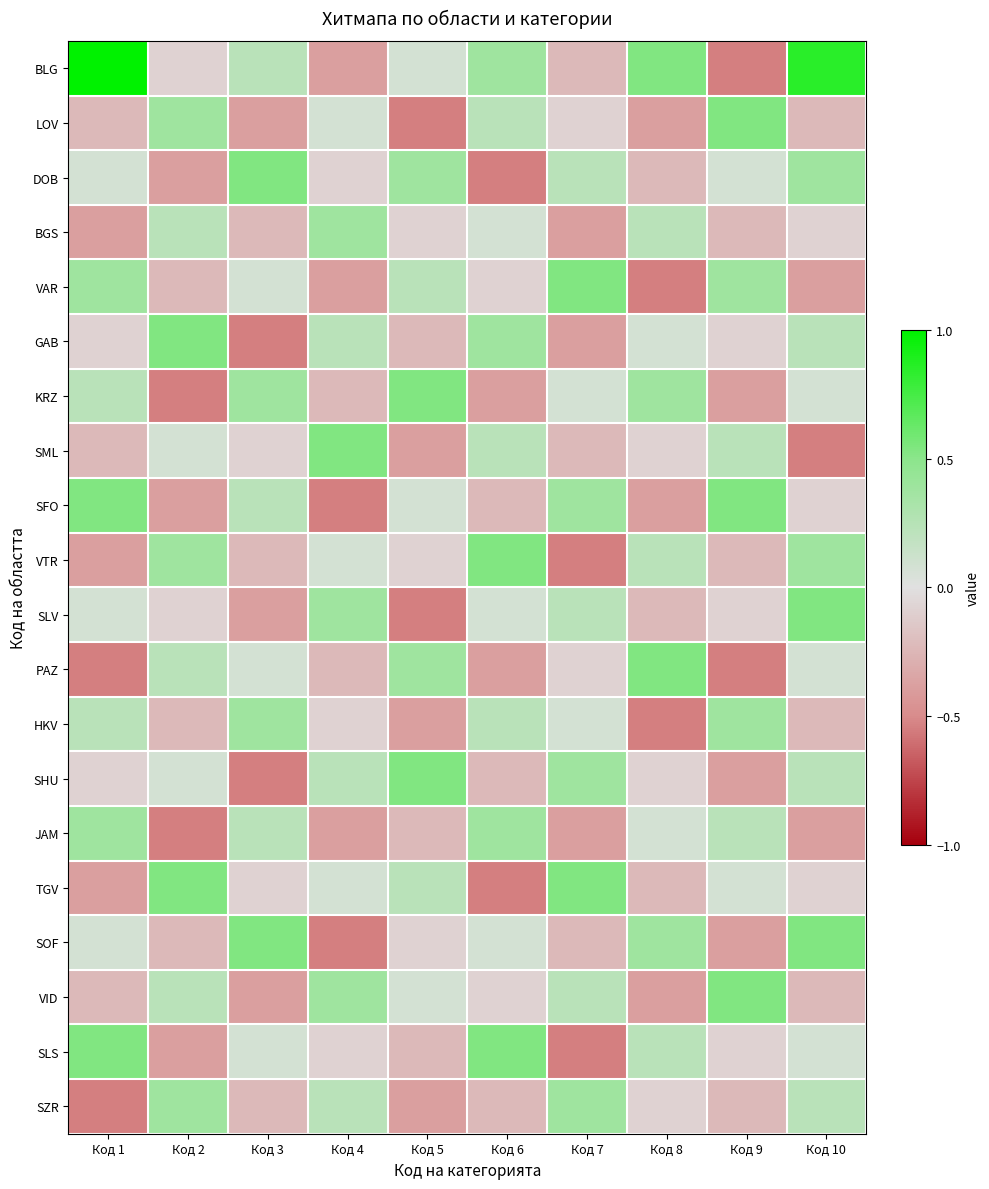

Reading right to left, extract all data points from this chart.

BLG: Код 10=0.8	Код 9=-0.5	Код 8=0.5	Код 7=-0.2	Код 6=0.4	Код 5=0.1	Код 4=-0.4	Код 3=0.2	Код 2=-0.1	Код 1=1.0
LOV: Код 10=-0.2	Код 9=0.5	Код 8=-0.4	Код 7=-0.1	Код 6=0.2	Код 5=-0.5	Код 4=0.1	Код 3=-0.4	Код 2=0.4	Код 1=-0.2
DOB: Код 10=0.4	Код 9=0.1	Код 8=-0.2	Код 7=0.2	Код 6=-0.5	Код 5=0.4	Код 4=-0.1	Код 3=0.5	Код 2=-0.4	Код 1=0.1
BGS: Код 10=-0.1	Код 9=-0.2	Код 8=0.2	Код 7=-0.4	Код 6=0.1	Код 5=-0.1	Код 4=0.4	Код 3=-0.2	Код 2=0.2	Код 1=-0.4
VAR: Код 10=-0.4	Код 9=0.4	Код 8=-0.5	Код 7=0.5	Код 6=-0.1	Код 5=0.2	Код 4=-0.4	Код 3=0.1	Код 2=-0.2	Код 1=0.4
GAB: Код 10=0.2	Код 9=-0.1	Код 8=0.1	Код 7=-0.4	Код 6=0.4	Код 5=-0.2	Код 4=0.2	Код 3=-0.5	Код 2=0.5	Код 1=-0.1
KRZ: Код 10=0.1	Код 9=-0.4	Код 8=0.4	Код 7=0.1	Код 6=-0.4	Код 5=0.5	Код 4=-0.2	Код 3=0.4	Код 2=-0.5	Код 1=0.2
SML: Код 10=-0.5	Код 9=0.2	Код 8=-0.1	Код 7=-0.2	Код 6=0.2	Код 5=-0.4	Код 4=0.5	Код 3=-0.1	Код 2=0.1	Код 1=-0.2
SFO: Код 10=-0.1	Код 9=0.5	Код 8=-0.4	Код 7=0.4	Код 6=-0.2	Код 5=0.1	Код 4=-0.5	Код 3=0.2	Код 2=-0.4	Код 1=0.5
VTR: Код 10=0.4	Код 9=-0.2	Код 8=0.2	Код 7=-0.5	Код 6=0.5	Код 5=-0.1	Код 4=0.1	Код 3=-0.2	Код 2=0.4	Код 1=-0.4
SLV: Код 10=0.5	Код 9=-0.1	Код 8=-0.2	Код 7=0.2	Код 6=0.1	Код 5=-0.5	Код 4=0.4	Код 3=-0.4	Код 2=-0.1	Код 1=0.1
PAZ: Код 10=0.1	Код 9=-0.5	Код 8=0.5	Код 7=-0.1	Код 6=-0.4	Код 5=0.4	Код 4=-0.2	Код 3=0.1	Код 2=0.2	Код 1=-0.5
HKV: Код 10=-0.2	Код 9=0.4	Код 8=-0.5	Код 7=0.1	Код 6=0.2	Код 5=-0.4	Код 4=-0.1	Код 3=0.4	Код 2=-0.2	Код 1=0.2
SHU: Код 10=0.2	Код 9=-0.4	Код 8=-0.1	Код 7=0.4	Код 6=-0.2	Код 5=0.5	Код 4=0.2	Код 3=-0.5	Код 2=0.1	Код 1=-0.1
JAM: Код 10=-0.4	Код 9=0.2	Код 8=0.1	Код 7=-0.4	Код 6=0.4	Код 5=-0.2	Код 4=-0.4	Код 3=0.2	Код 2=-0.5	Код 1=0.4
TGV: Код 10=-0.1	Код 9=0.1	Код 8=-0.2	Код 7=0.5	Код 6=-0.5	Код 5=0.2	Код 4=0.1	Код 3=-0.1	Код 2=0.5	Код 1=-0.4
SOF: Код 10=0.5	Код 9=-0.4	Код 8=0.4	Код 7=-0.2	Код 6=0.1	Код 5=-0.1	Код 4=-0.5	Код 3=0.5	Код 2=-0.2	Код 1=0.1
VID: Код 10=-0.2	Код 9=0.5	Код 8=-0.4	Код 7=0.2	Код 6=-0.1	Код 5=0.1	Код 4=0.4	Код 3=-0.4	Код 2=0.2	Код 1=-0.2
SLS: Код 10=0.1	Код 9=-0.1	Код 8=0.2	Код 7=-0.5	Код 6=0.5	Код 5=-0.2	Код 4=-0.1	Код 3=0.1	Код 2=-0.4	Код 1=0.5
SZR: Код 10=0.2	Код 9=-0.2	Код 8=-0.1	Код 7=0.4	Код 6=-0.2	Код 5=-0.4	Код 4=0.2	Код 3=-0.2	Код 2=0.4	Код 1=-0.5